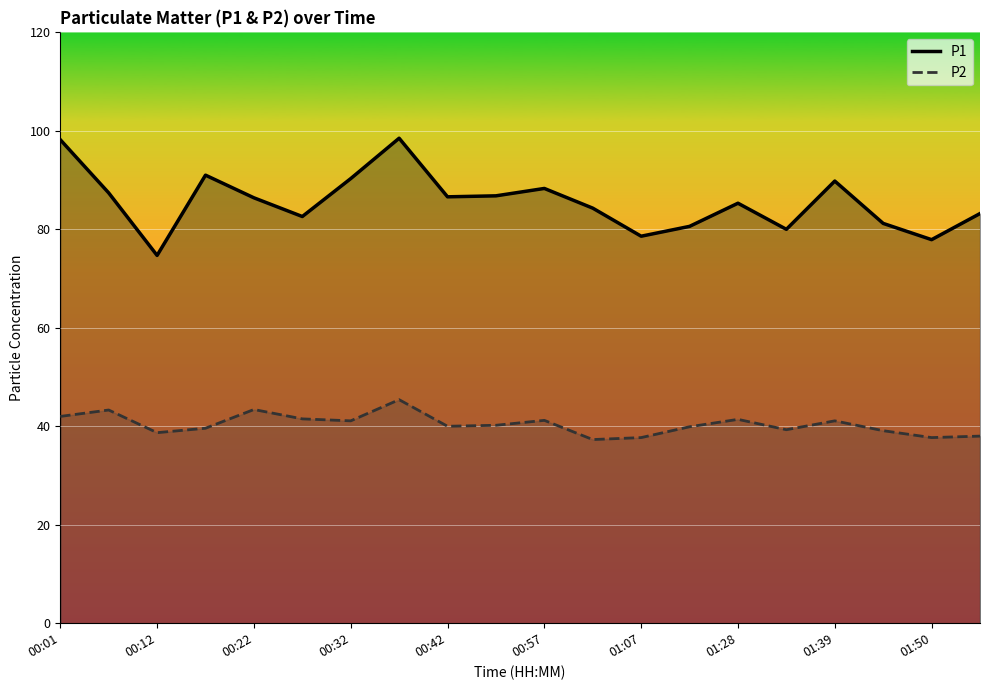

Does the chart display data point markers on the line(s)?

No